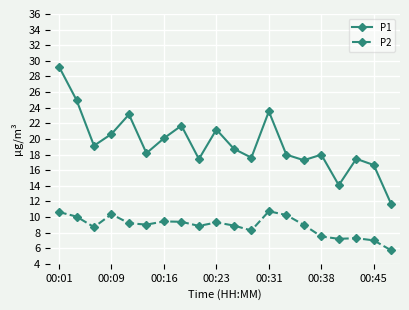

Rank the series by their average value, from lowest to highest.

P2, P1